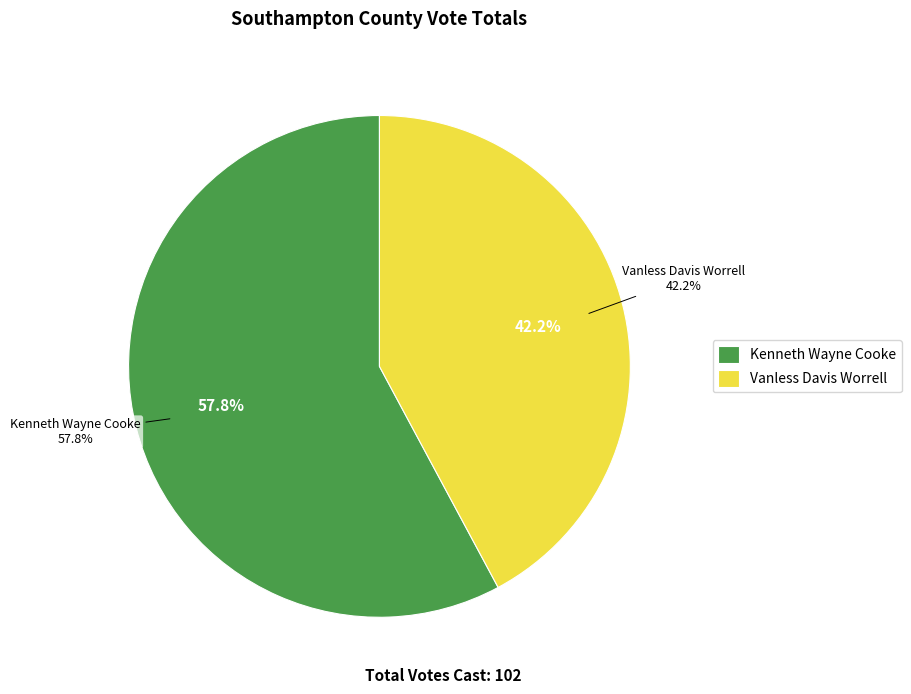

Count the number of slices in the pie.

3